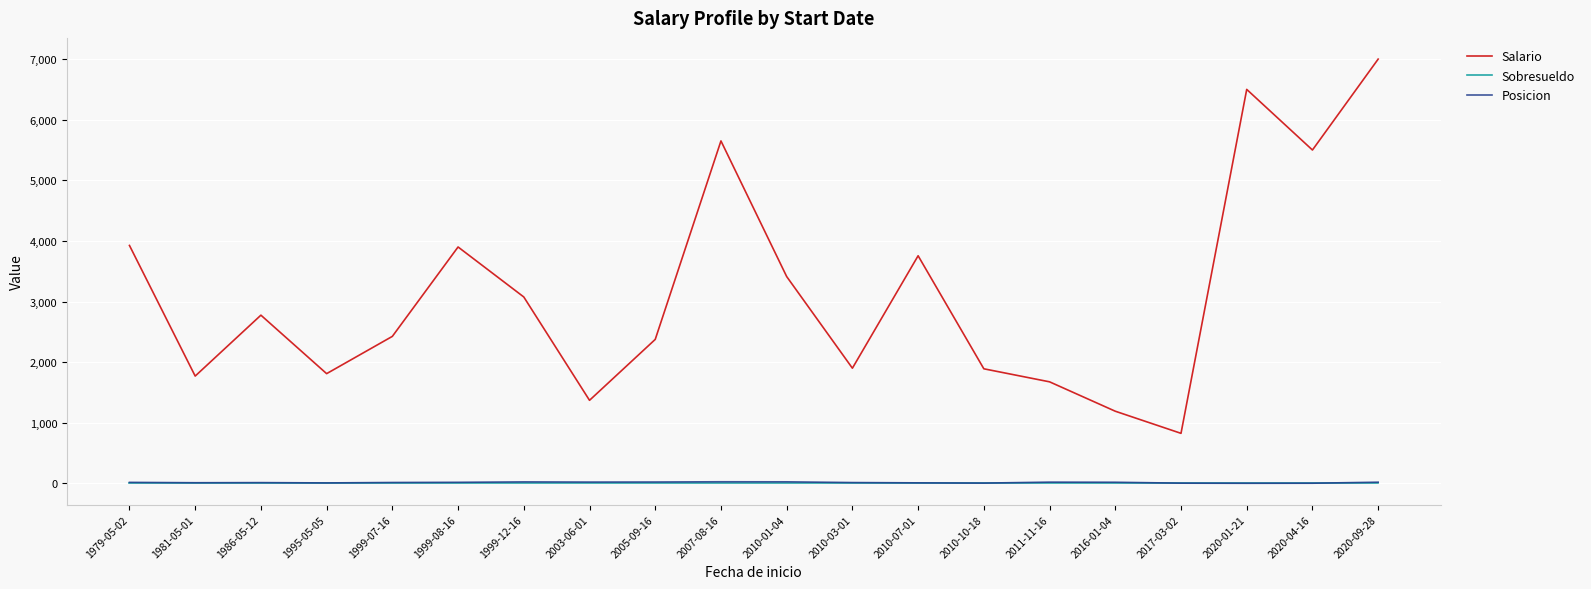

True or false: Posicion and Salario cross at least once.

False